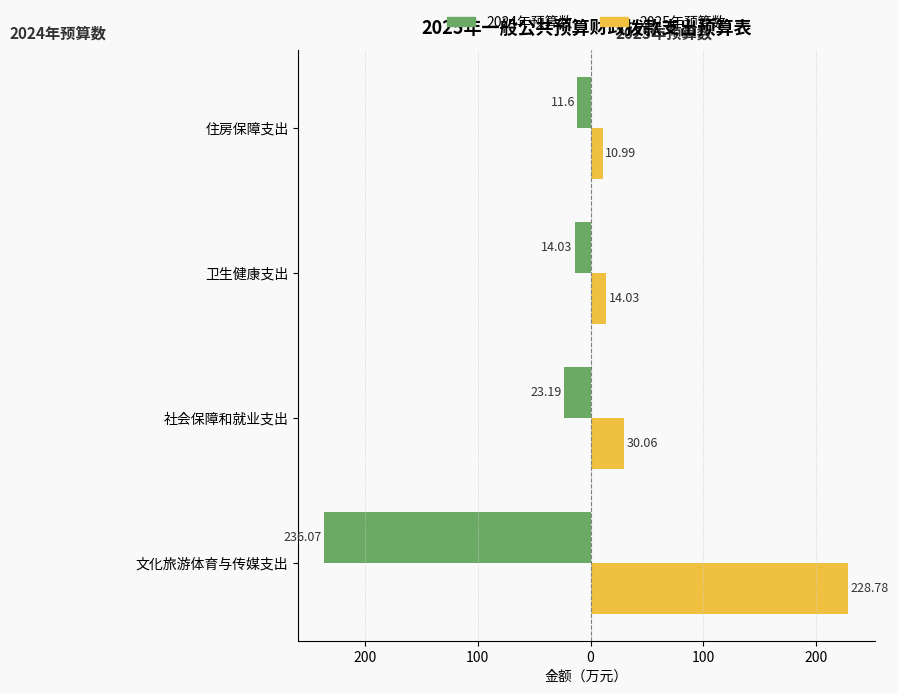

What is the value of the 2025年预算数 bar at the 1st from the left?

228.8